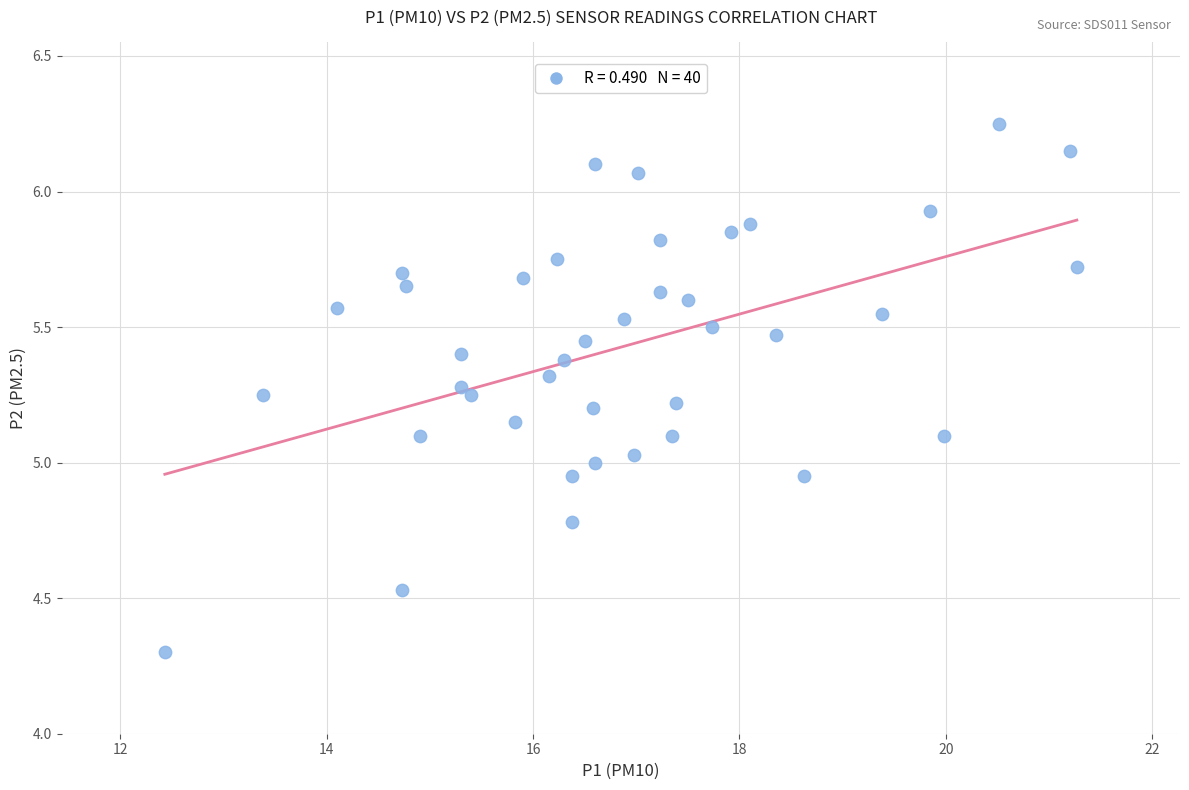

What is the range of X values (max minus min)?

8.8